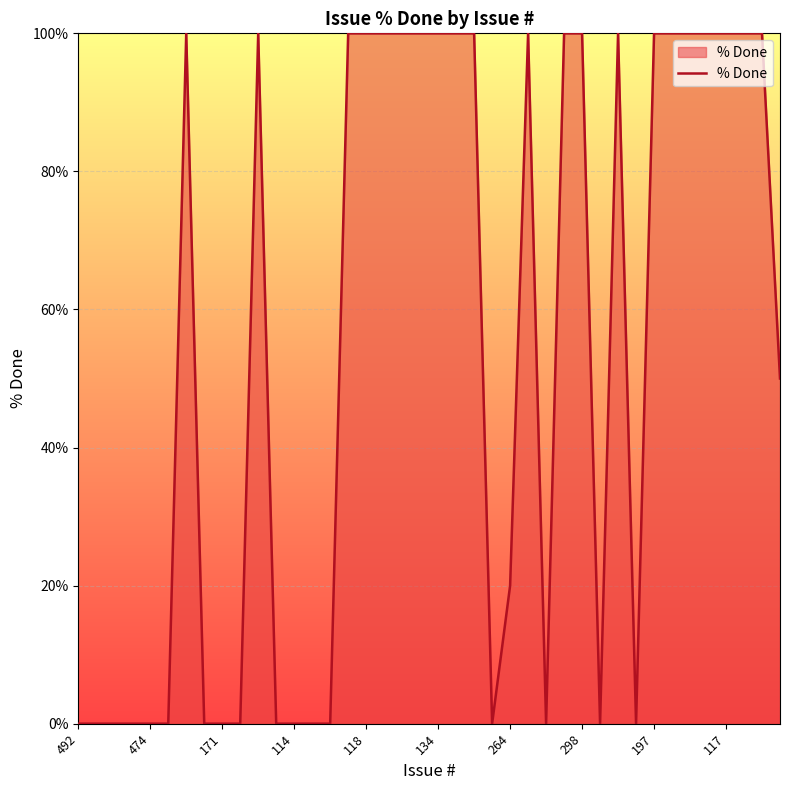

Reading right to left, extract all data points from this chart.

50	100	100	100	100	100	100	100	0	100	0	100	100	0	100	20	0	100	100	100	100	100	100	100	100	0	0	0	0	100	0	0	0	100	0	0	0	0	0	0